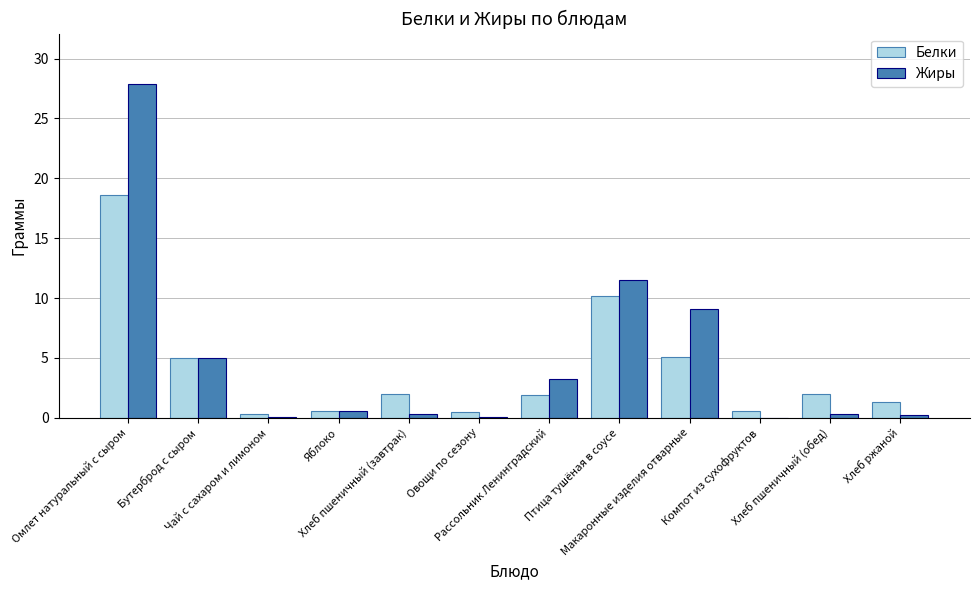

What is the greatest value displayed?

27.9